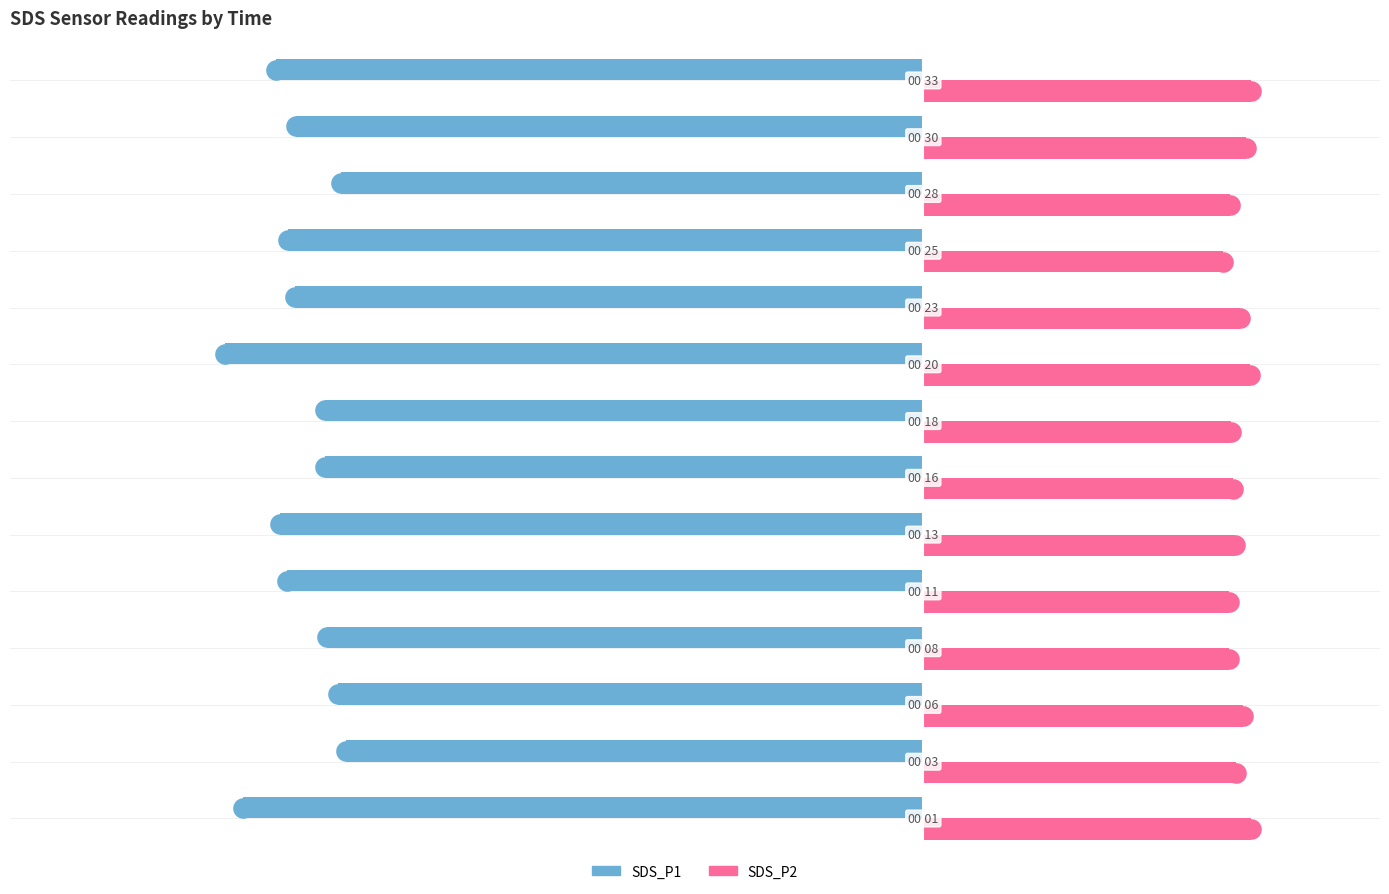

Is the value of SDS_P2 at 9 greater than the value of SDS_P1 at 6?

Yes